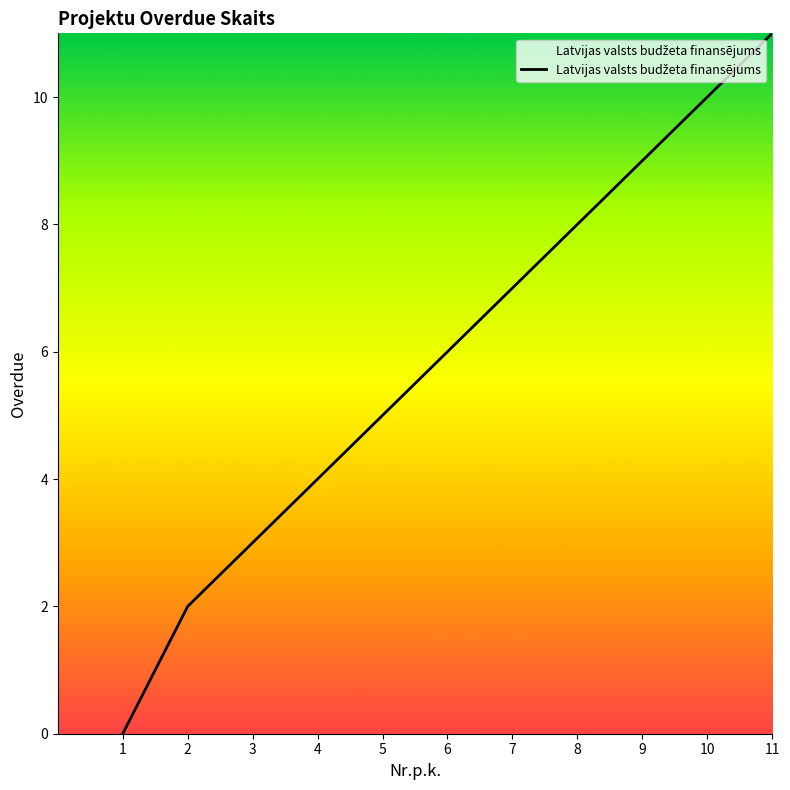

True or false: the data shows 11 at 11.

True